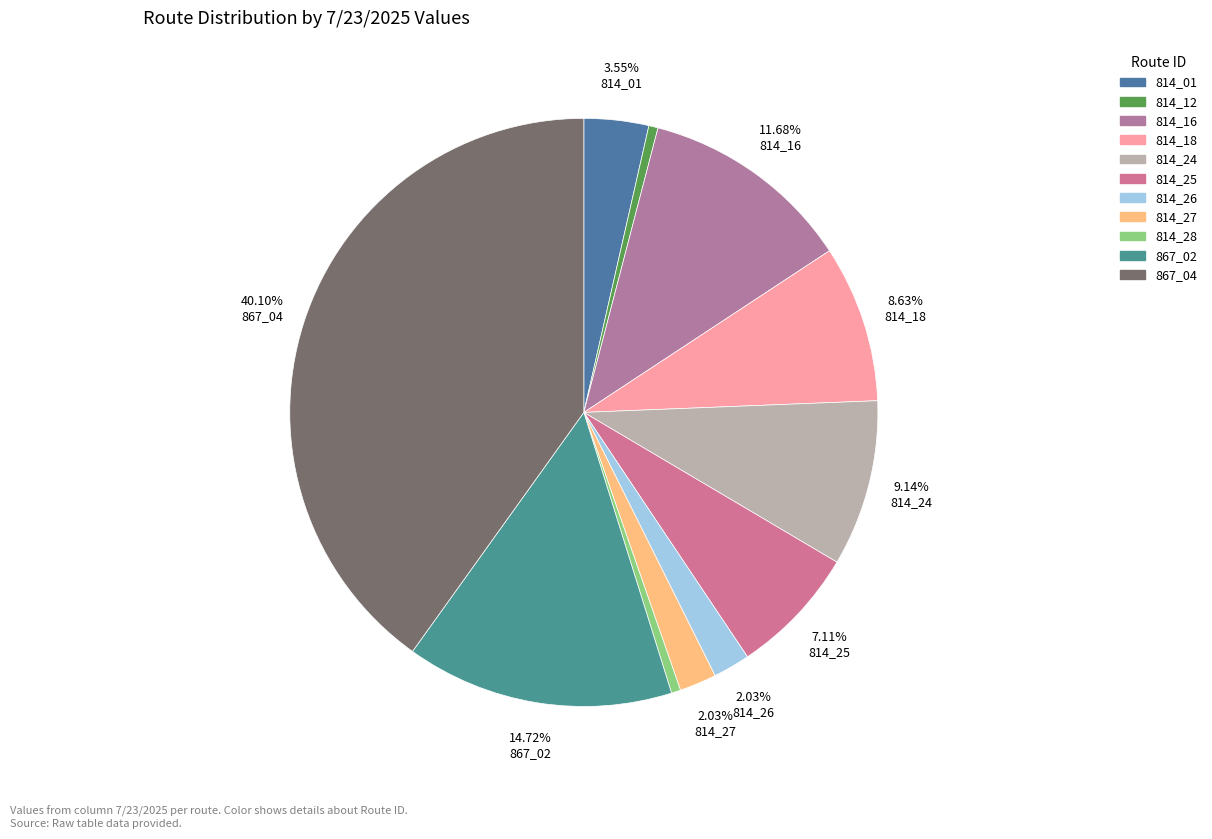

Count the number of slices in the pie.

11